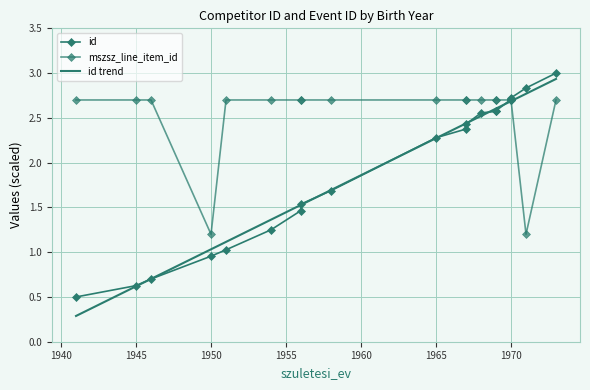

What is the total value across all series at 1945?

3.9